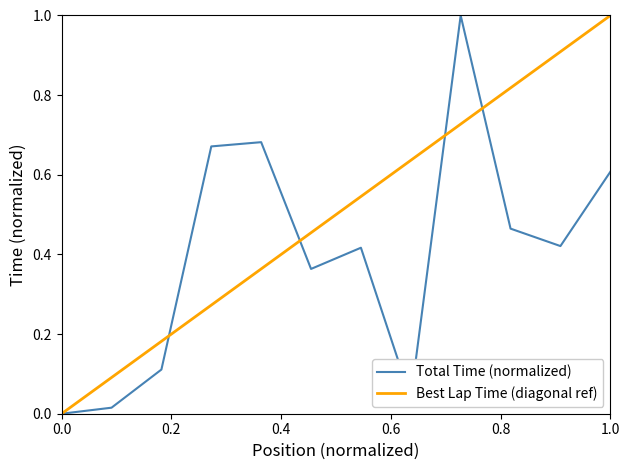

At which category does the chart reach its peak across all series?

9